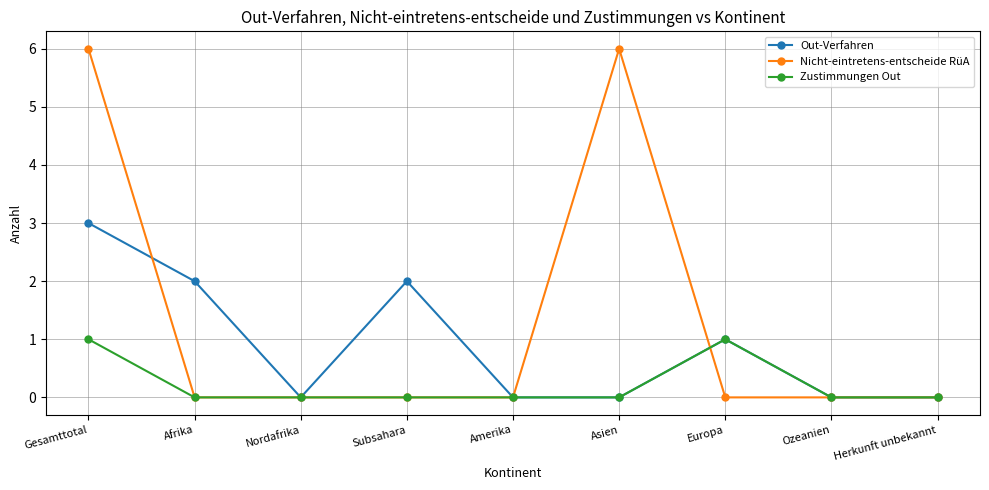

What is the greatest value displayed?

6